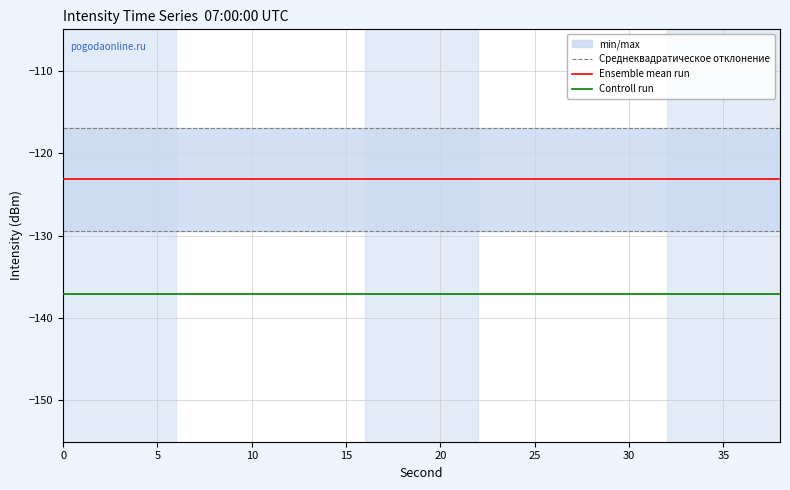

What is the lowest value of the Ensemble mean run series?

-123.2